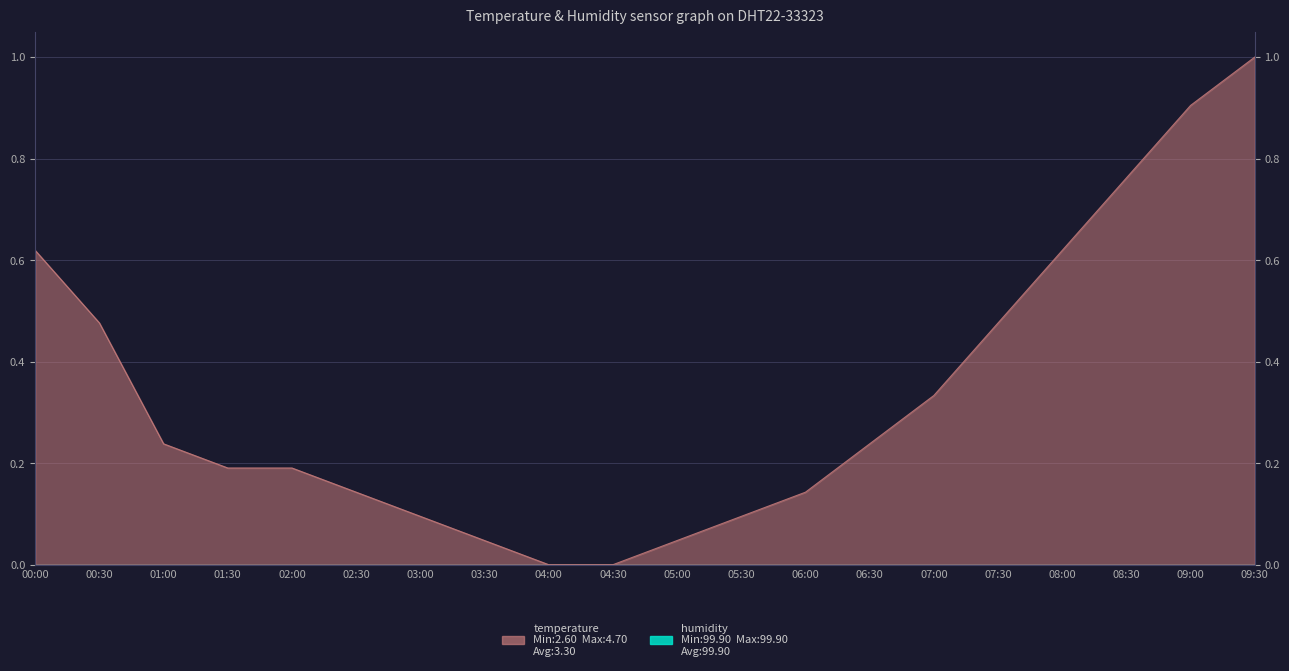

List the labels in order of value, smallest first.

04:00, 04:30, 03:30, 05:00, 03:00, 05:30, 02:30, 06:00, 01:30, 02:00, 01:00, 06:30, 07:00, 00:30, 07:30, 00:00, 08:00, 08:30, 09:00, 09:30